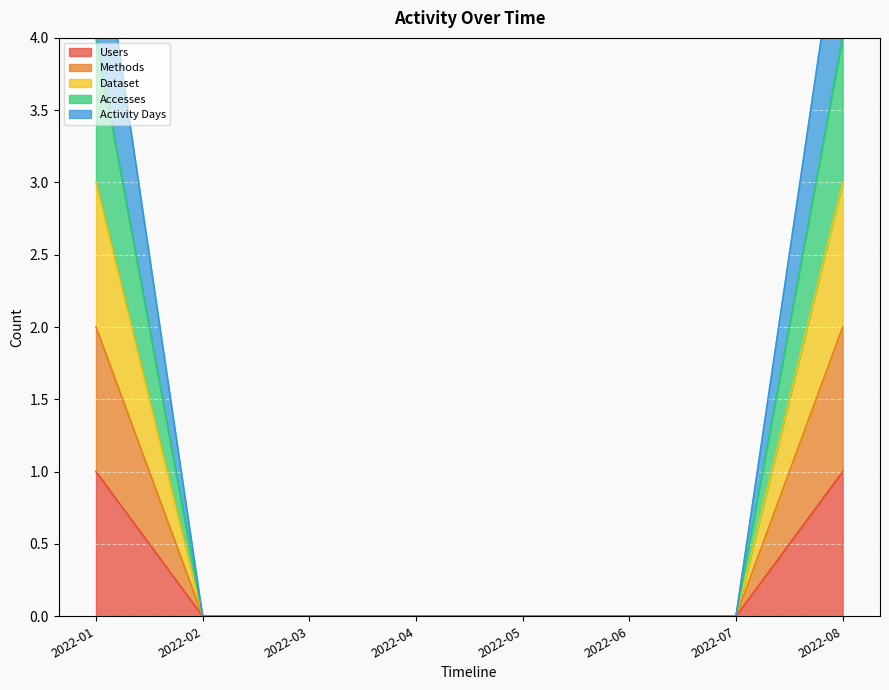

How many lines are shown in the chart?

5